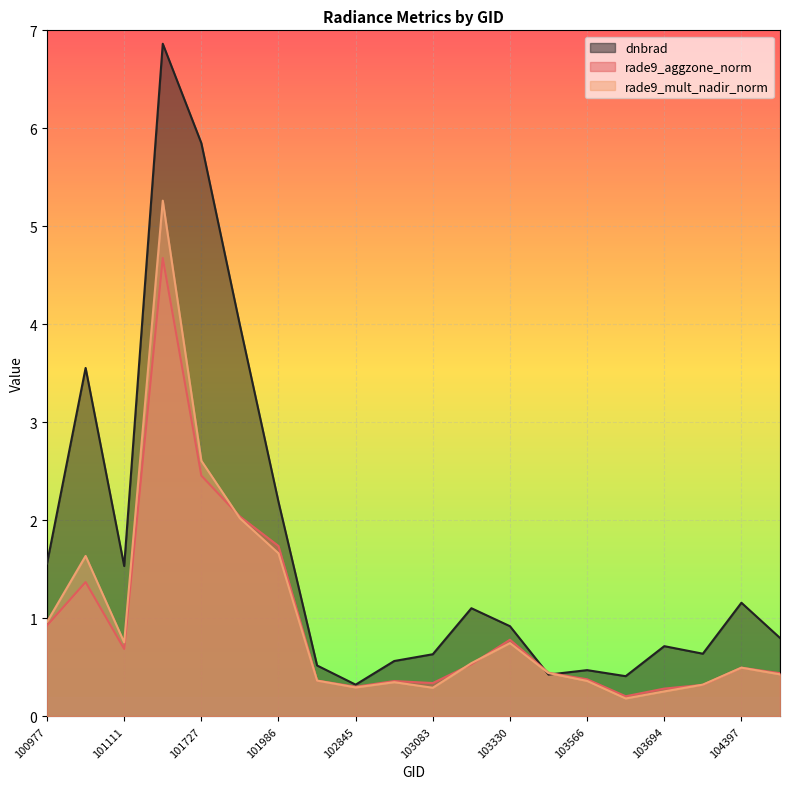

True or false: rade9_mult_nadir_norm has more than 2 interior local peaks.

True